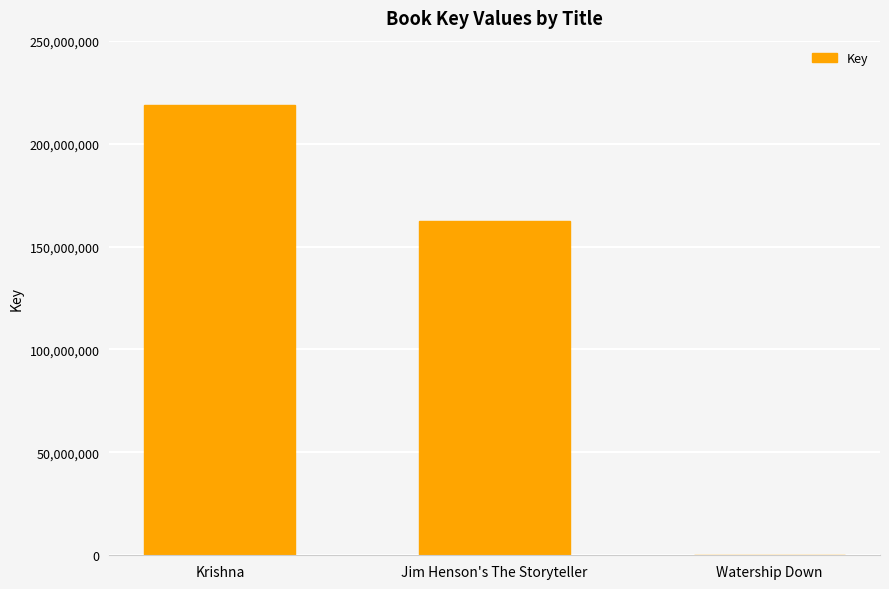

True or false: the data shows 218815927 at Krishna.

True